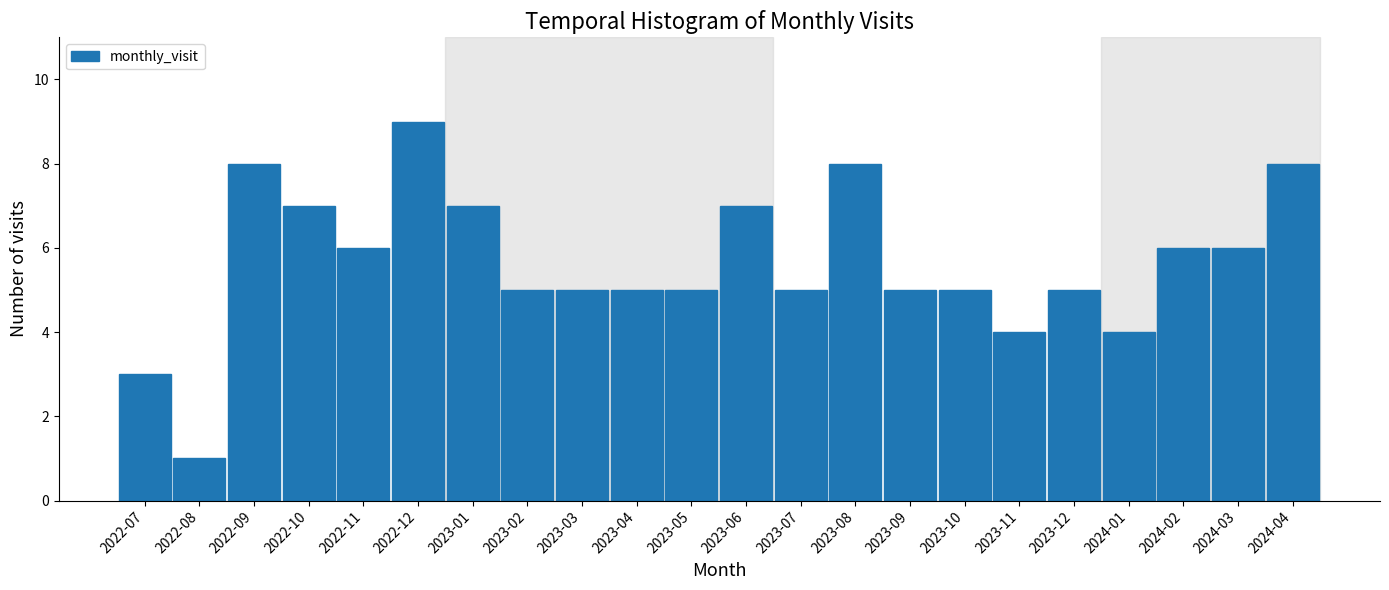

Reading left to right, transcribe all the data shown in this chart.

2022-07=3	2022-08=1	2022-09=8	2022-10=7	2022-11=6	2022-12=9	2023-01=7	2023-02=5	2023-03=5	2023-04=5	2023-05=5	2023-06=7	2023-07=5	2023-08=8	2023-09=5	2023-10=5	2023-11=4	2023-12=5	2024-01=4	2024-02=6	2024-03=6	2024-04=8